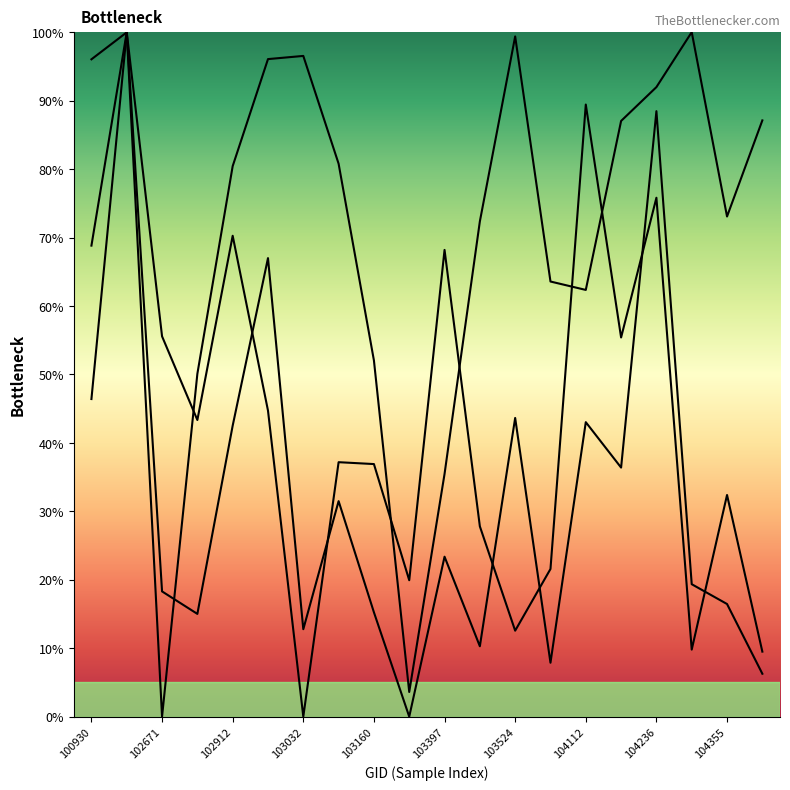

The dnbrad series shows 17.7 at 11. True or false?

False